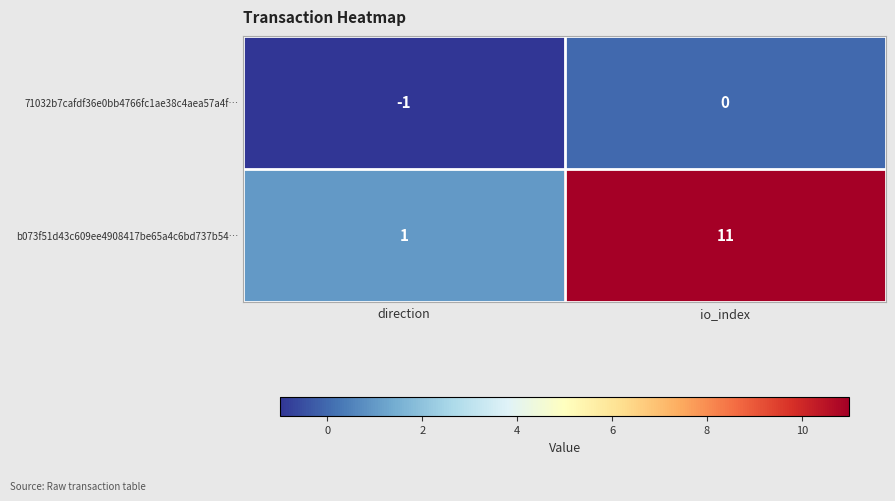

List the series in order of their peak value, highest first.

b073f51d43c609ee4908417be65a4c6bd737b54…, 71032b7cafdf36e0bb4766fc1ae38c4aea57a4f…